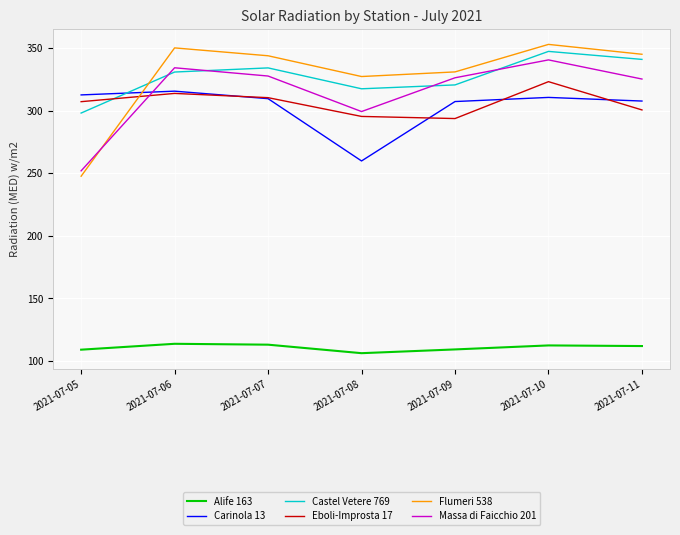

Read the Castel Vetere 769 value at 2021-07-10.

347.3